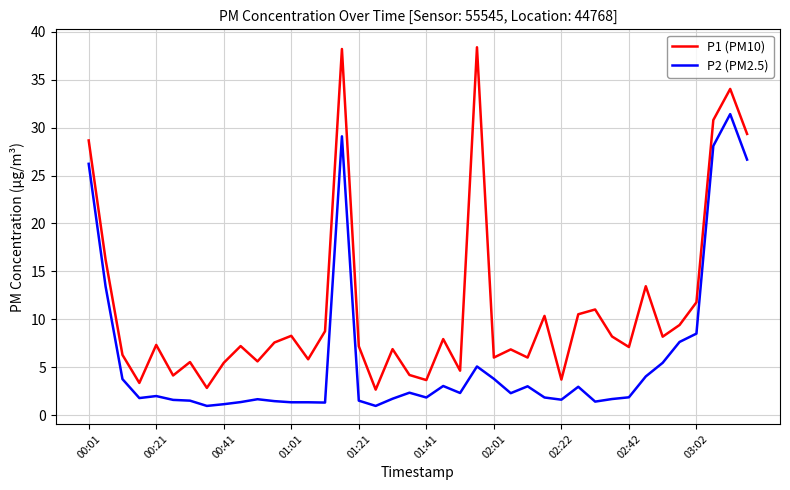

List the series in order of their overall mean, highest first.

P1 (PM10), P2 (PM2.5)